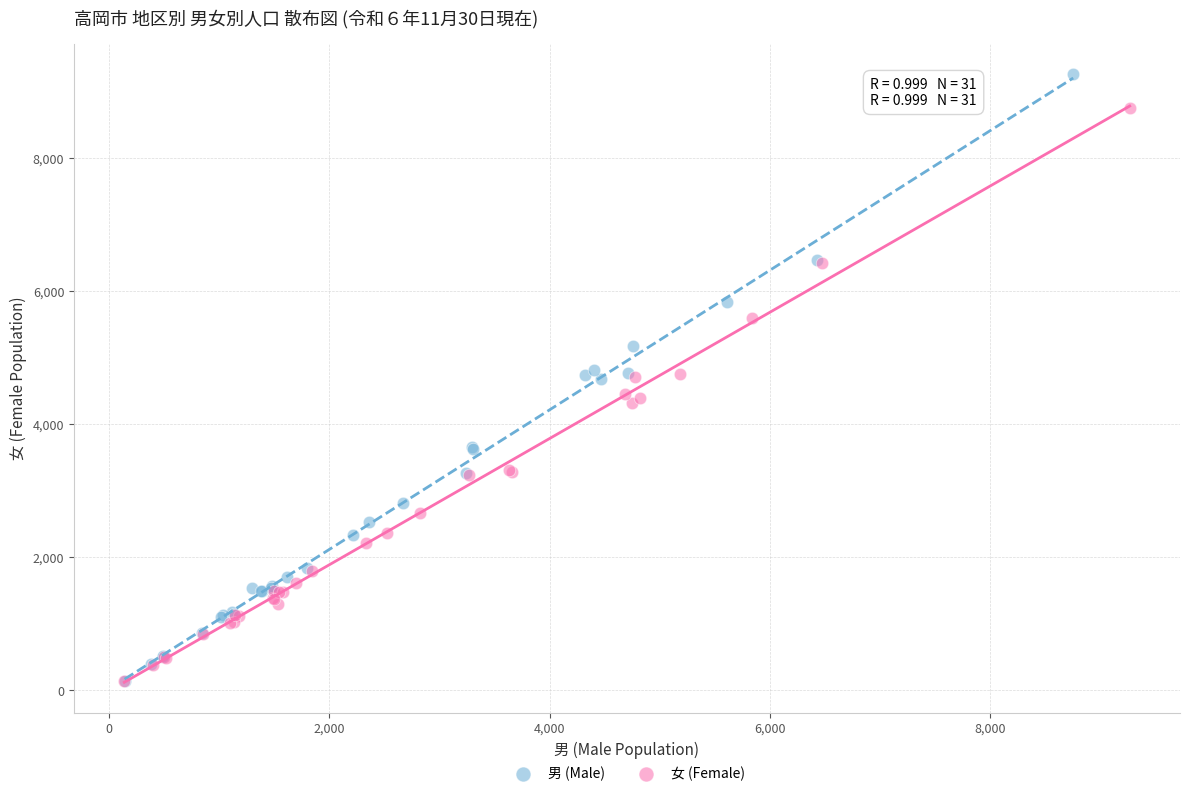

Which series contains the highest Y value?

男 (Male)